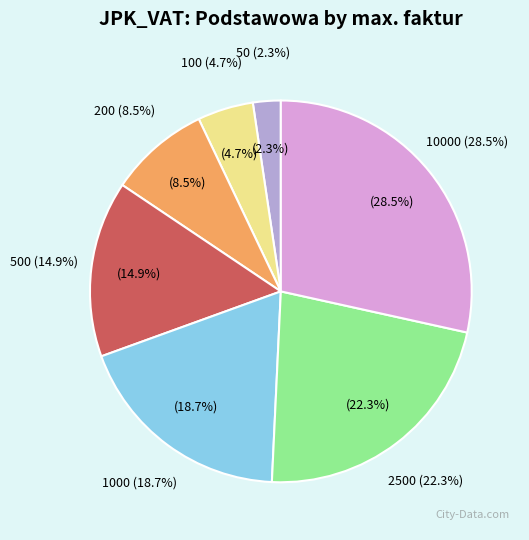

What is the smallest slice in the pie chart?

50